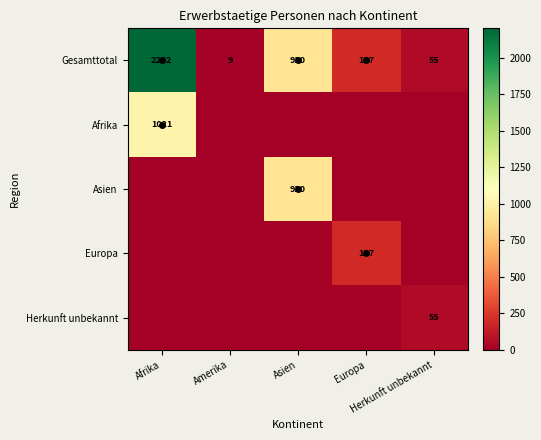

What is the sum of the Gesamttotal values at Asien and Afrika?

3122